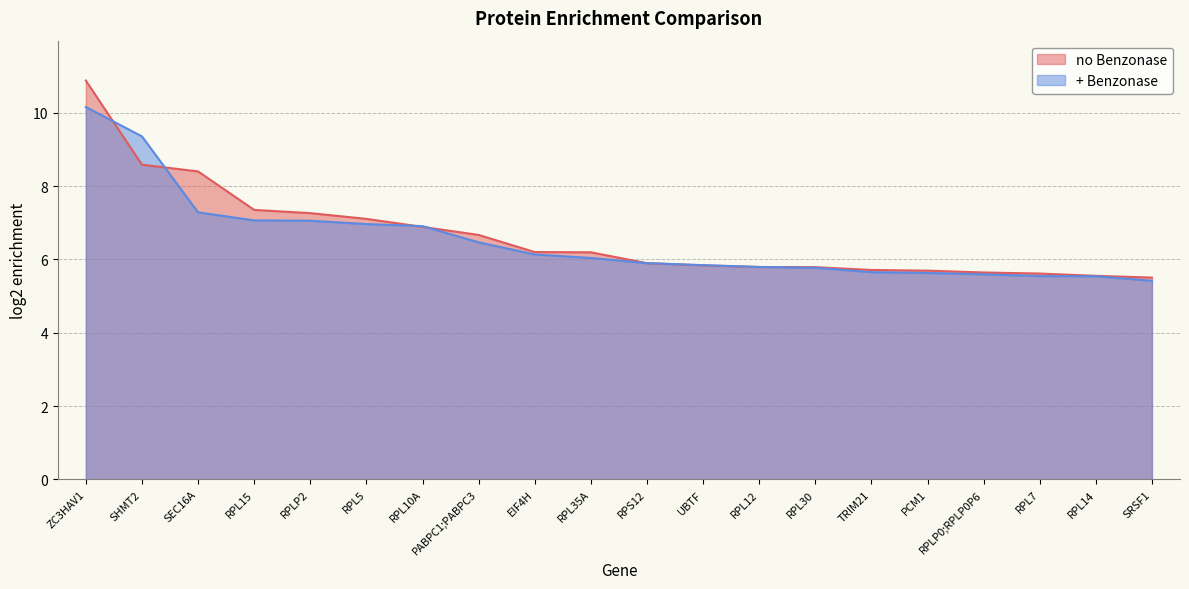

At which label does no Benzonase reach its peak?

ZC3HAV1